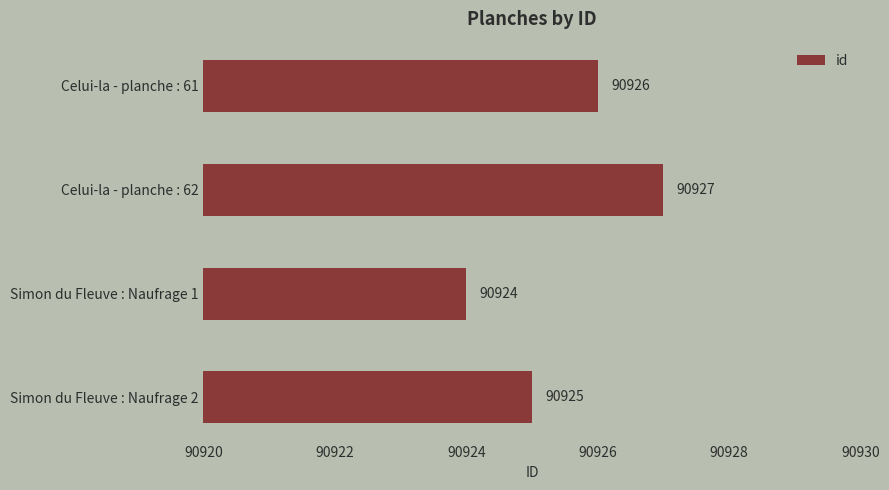

Is it true that the value at Simon du Fleuve : Naufrage 1 is 28475?

False